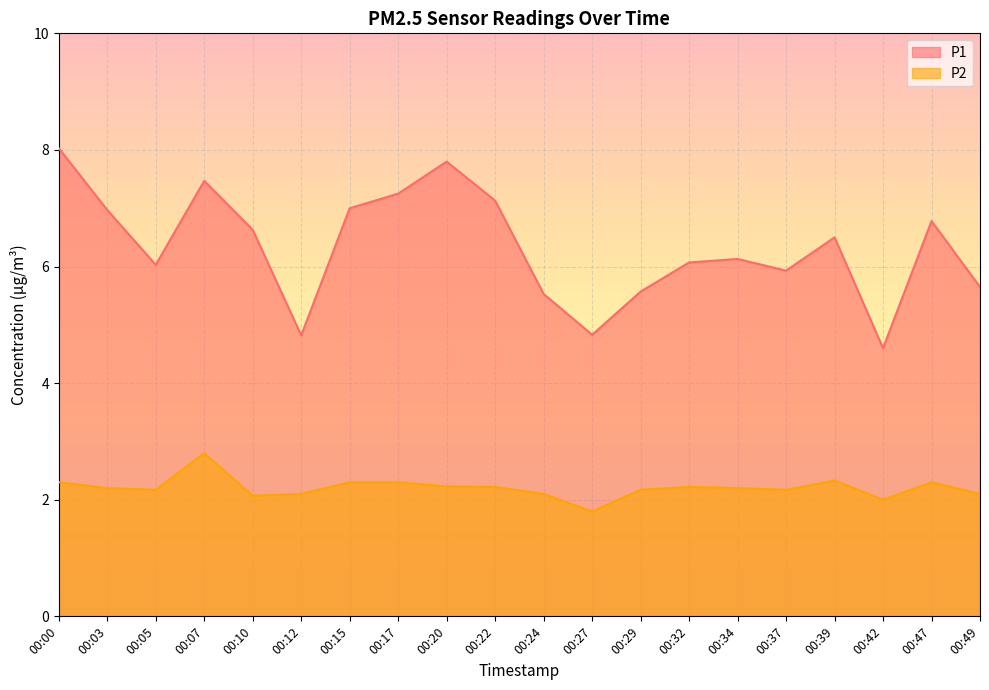

How many data points in P2 are above 2?

18